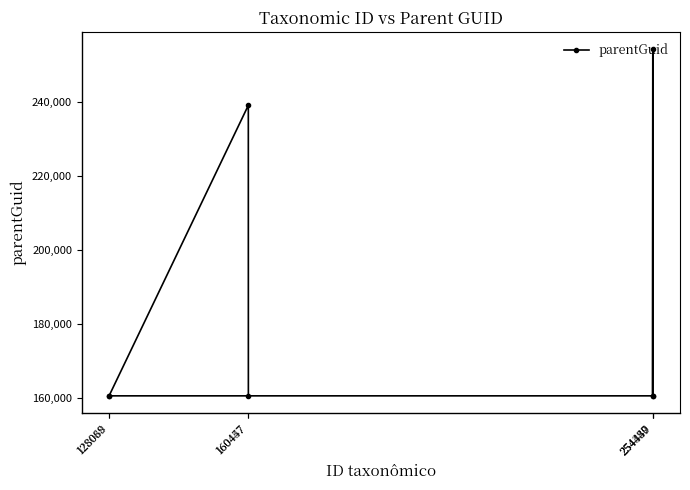

How many values exceed 160457?

2